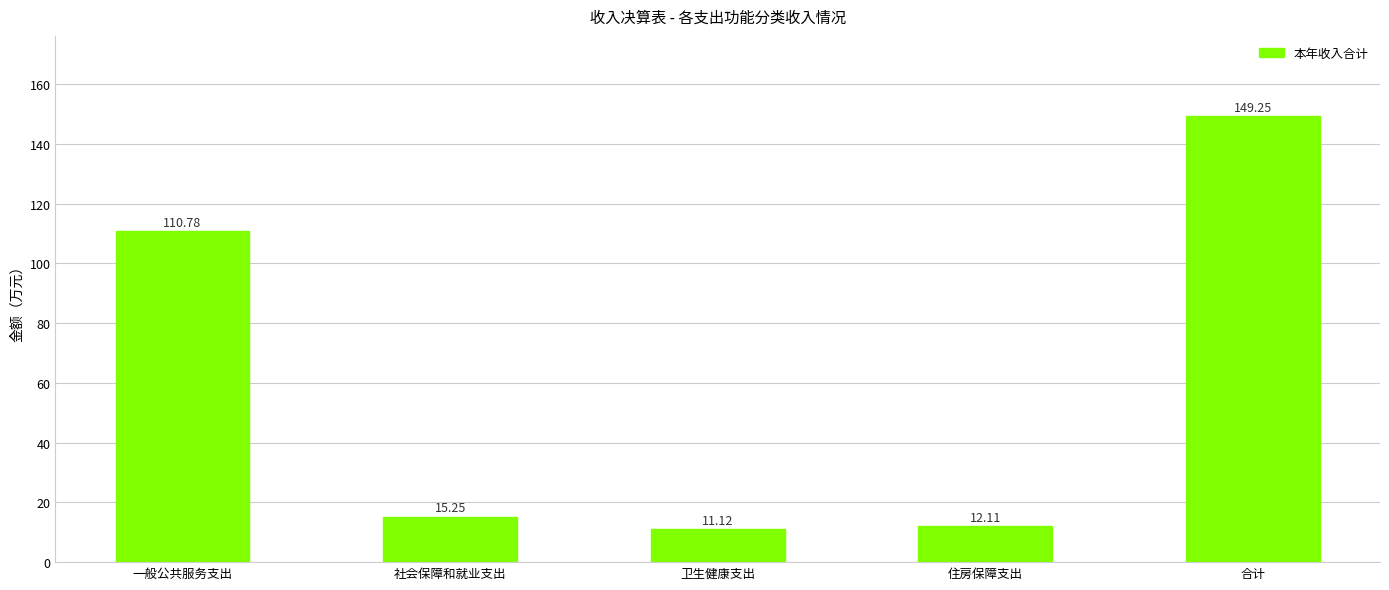

What is the difference between the maximum and minimum values?

138.1